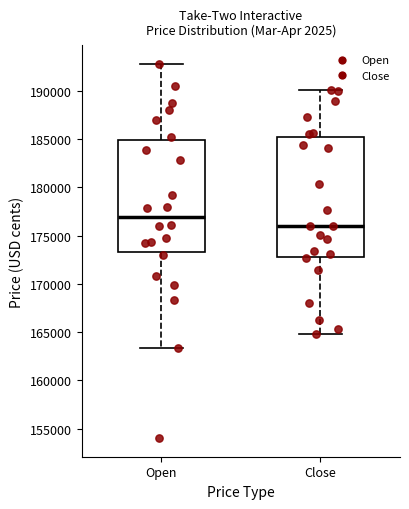

Which box has the lowest median line?

Close